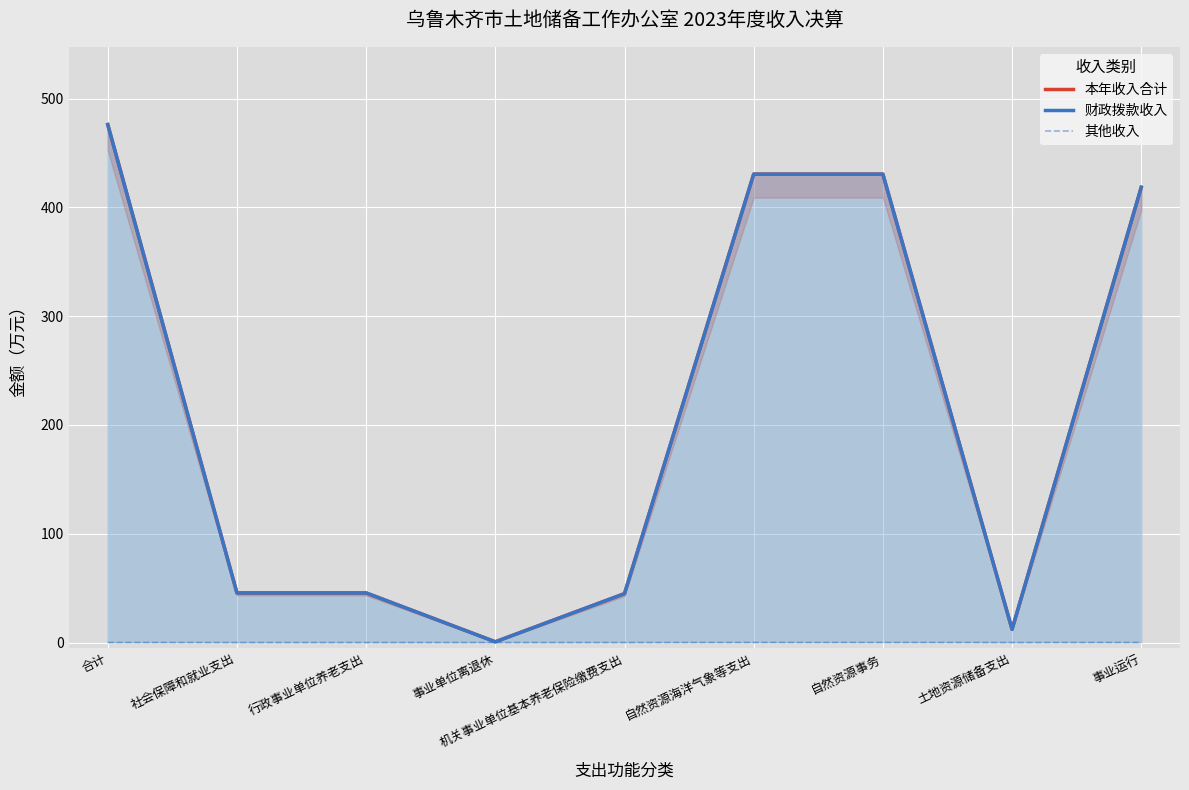

Where does the 本年收入合计 series first go above 45?

合计